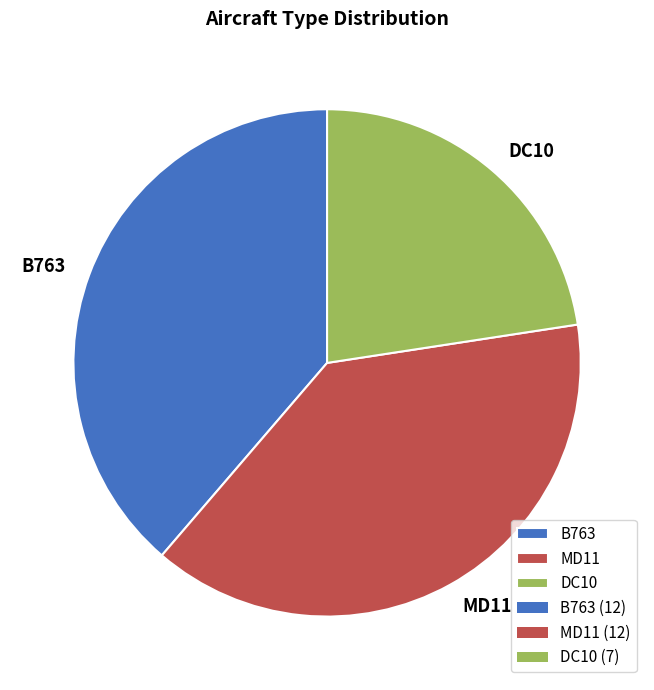

Is B763 the majority of the pie?

No